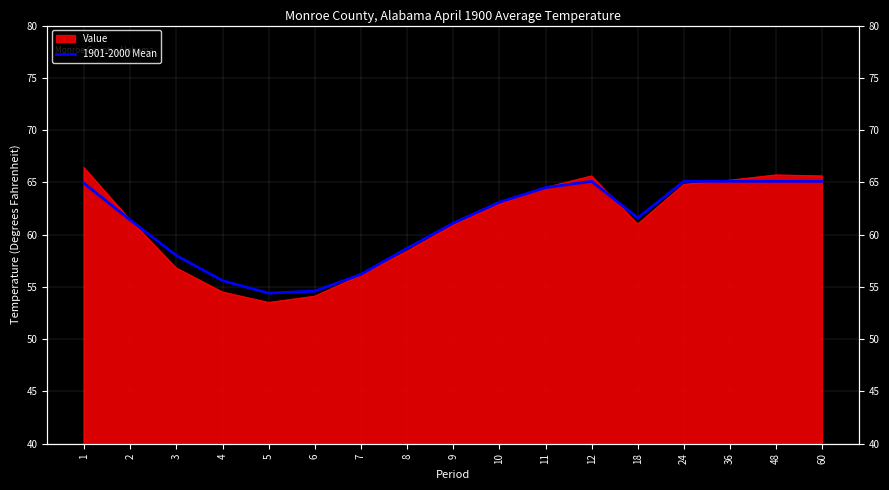

Does the chart display data point markers on the line(s)?

No